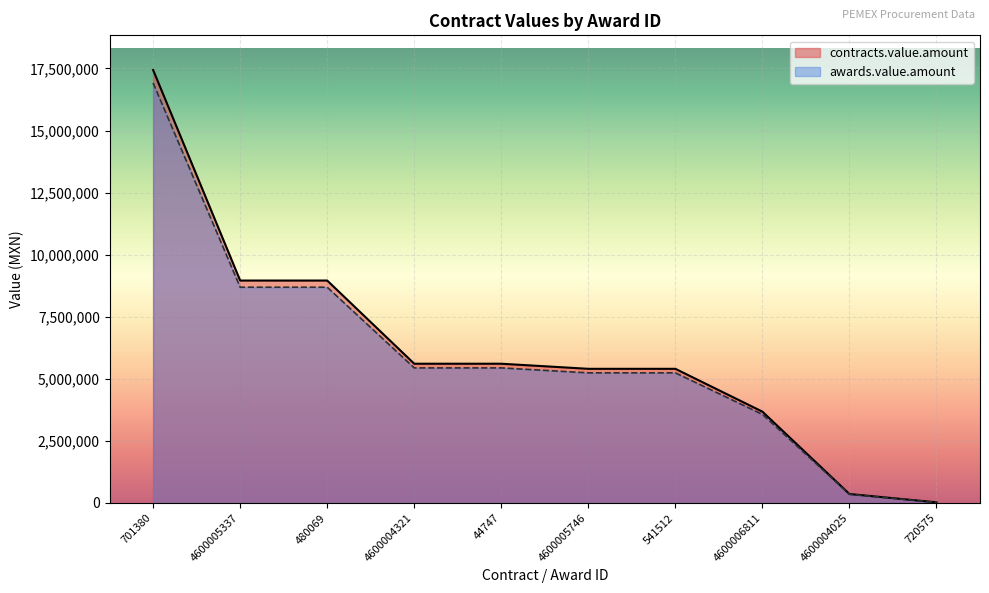

Reading right to left, what are all the values shown in this chart?

contracts.value.amount: 720575=26598.0	4600004025=361665.5	4600006811=3679022.1	541512=5403451.4	4600005746=5403451.4	44747=5608799.0	4600004321=5608799.0	480069=8959168.9	4600005337=8959168.9	701380=17439348.8
awards.value.amount: 720575=25800.1	4600004025=350815.5	4600006811=3568651.4	541512=5241347.8	4600005746=5241347.8	44747=5440535.0	4600004321=5440535.0	480069=8690393.8	4600005337=8690393.8	701380=16916168.3